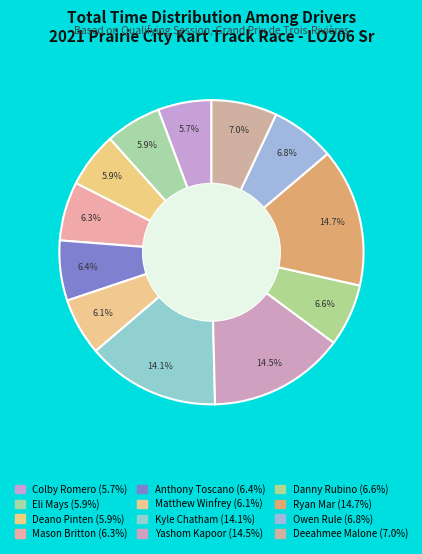

How many slices are in this pie chart?

12